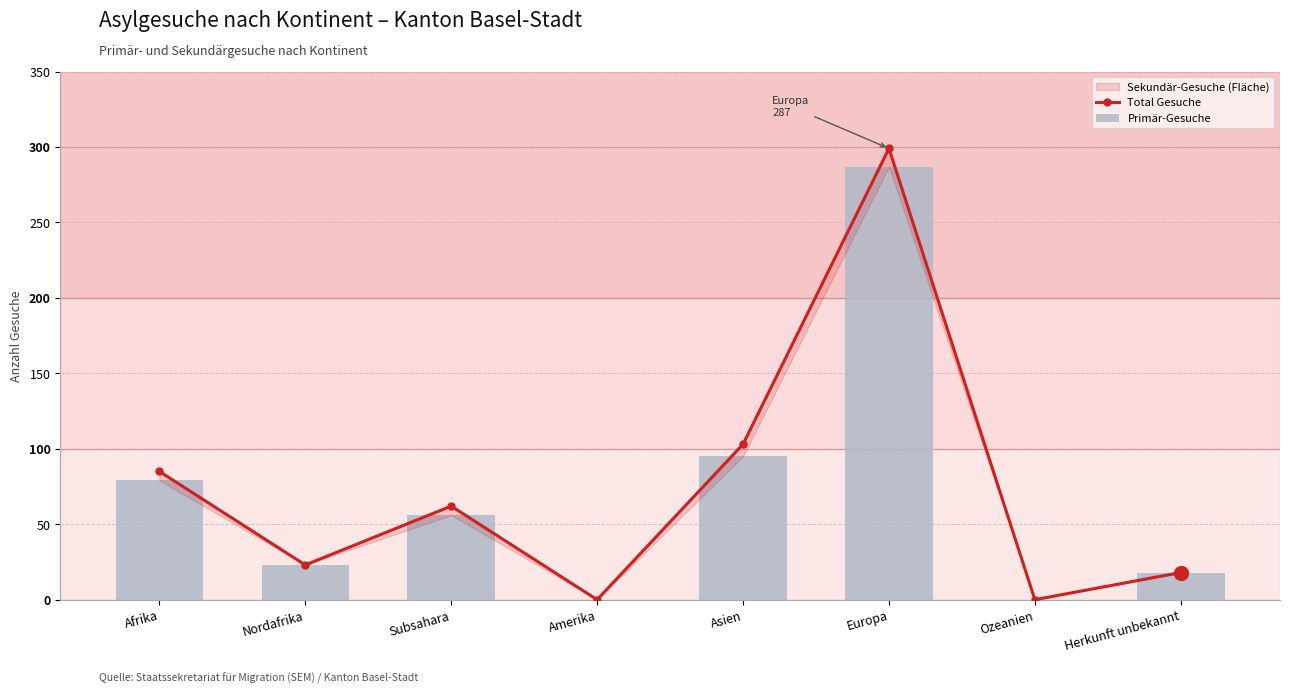

The value of Primär-Gesuche at Amerika is 0. True or false?

True